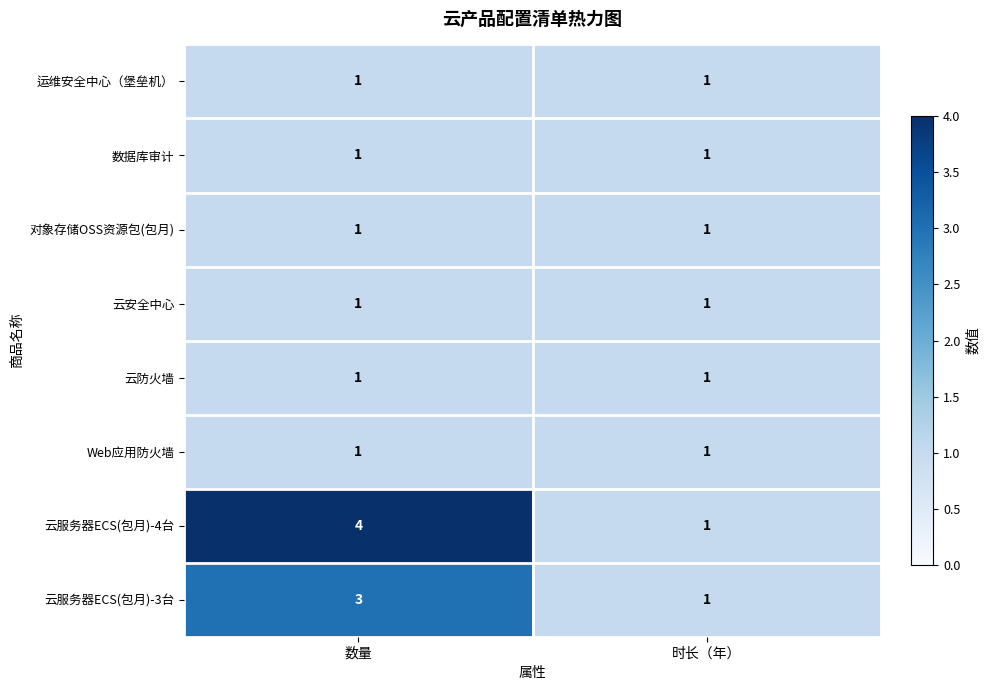

List the labels in order of 云服务器ECS(包月)-4台 value, largest first.

数量, 时长（年）